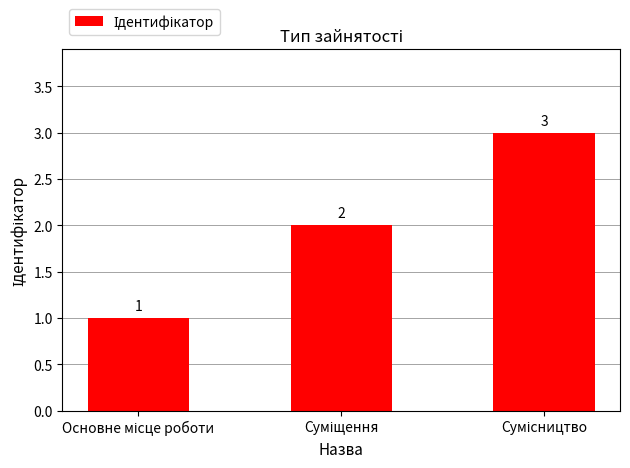

What is the value of the 3rd bar from the left?

3